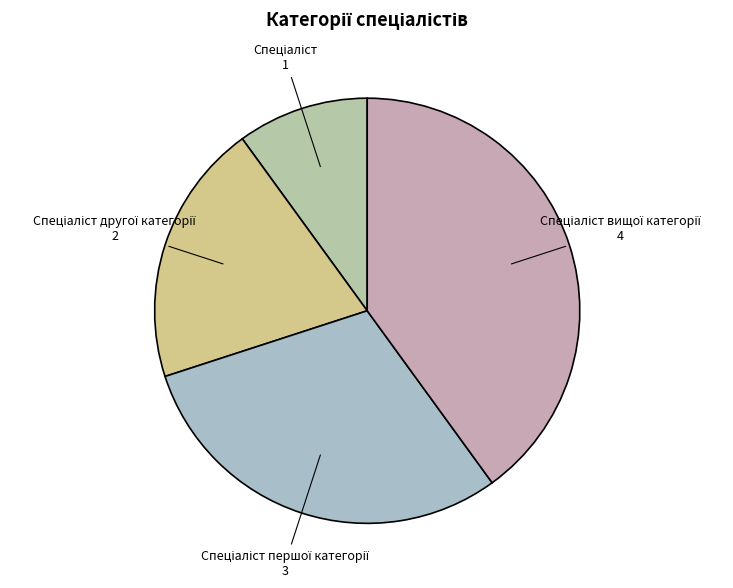

Count the number of slices in the pie.

4